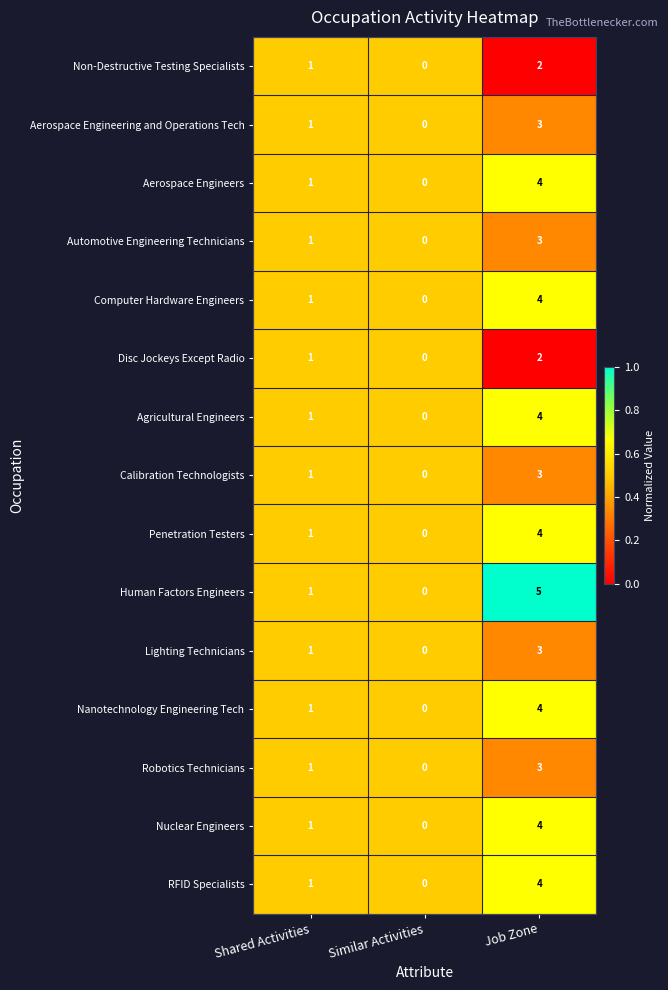

The value of Lighting Technicians at Similar Activities is 0. True or false?

True